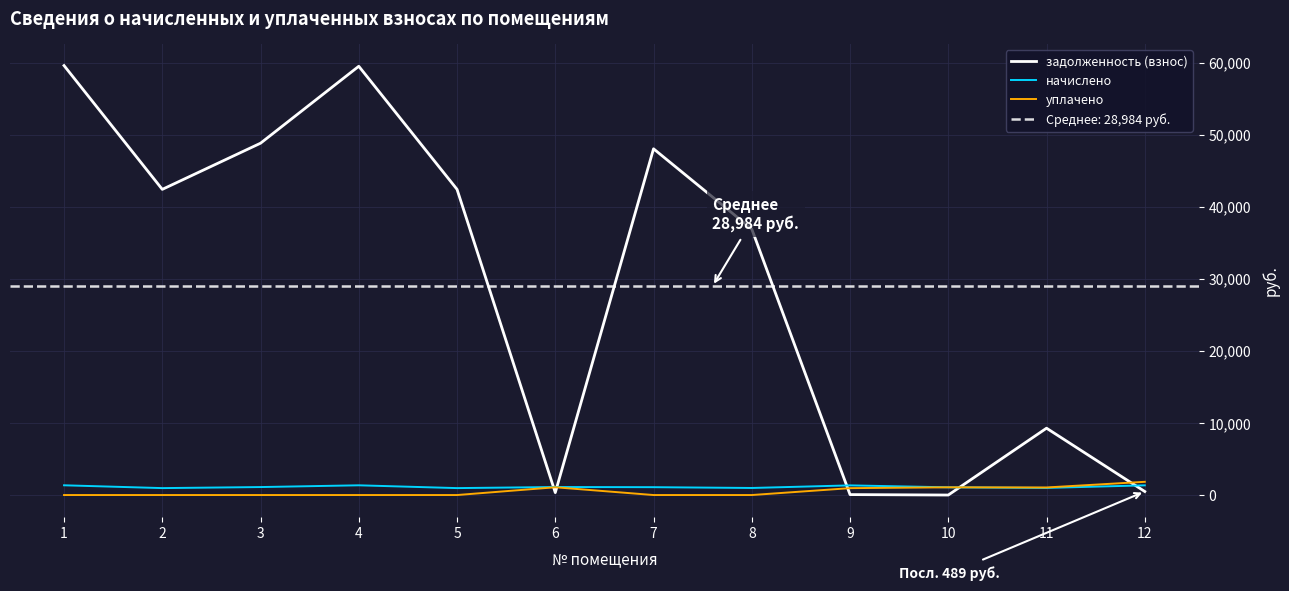

Where is the first local minimum for уплачено?

11